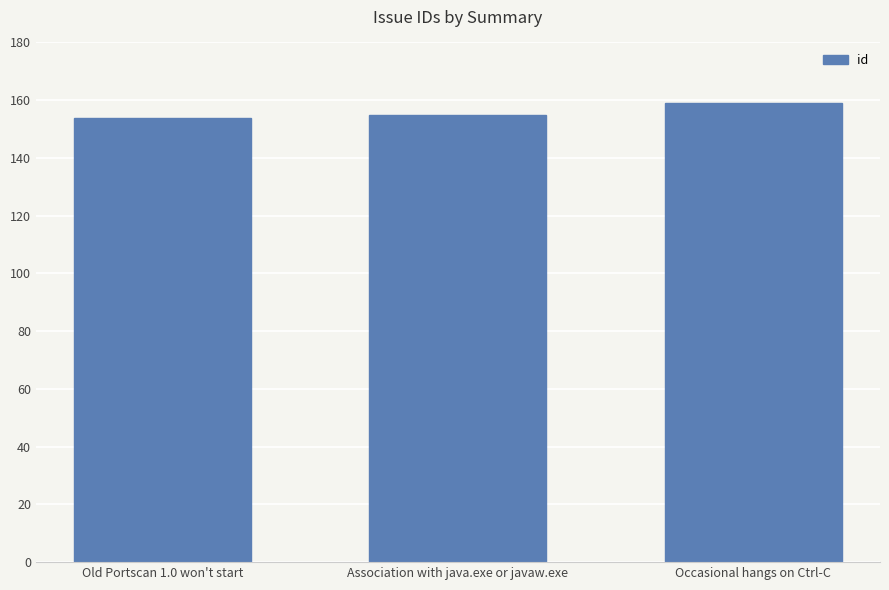

Approximately how many times larger is the value at Association with java.exe or javaw.exe compared to Old Portscan 1.0 won't start?

1.0